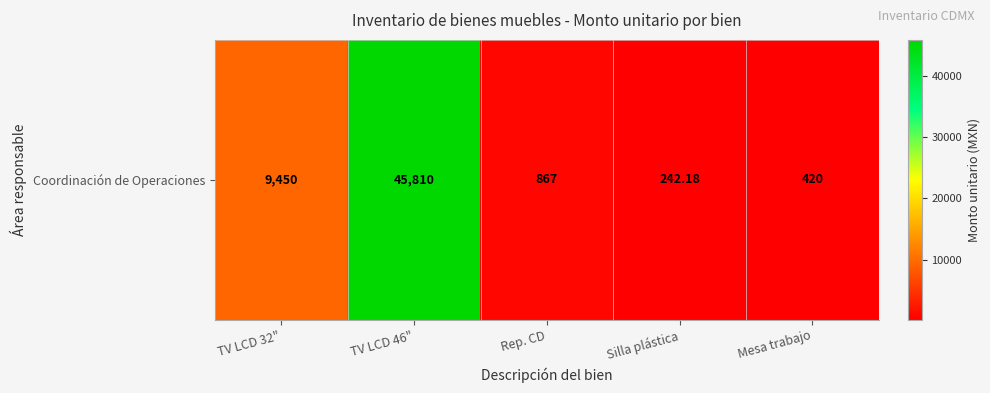

How many data points are less than 867?

2